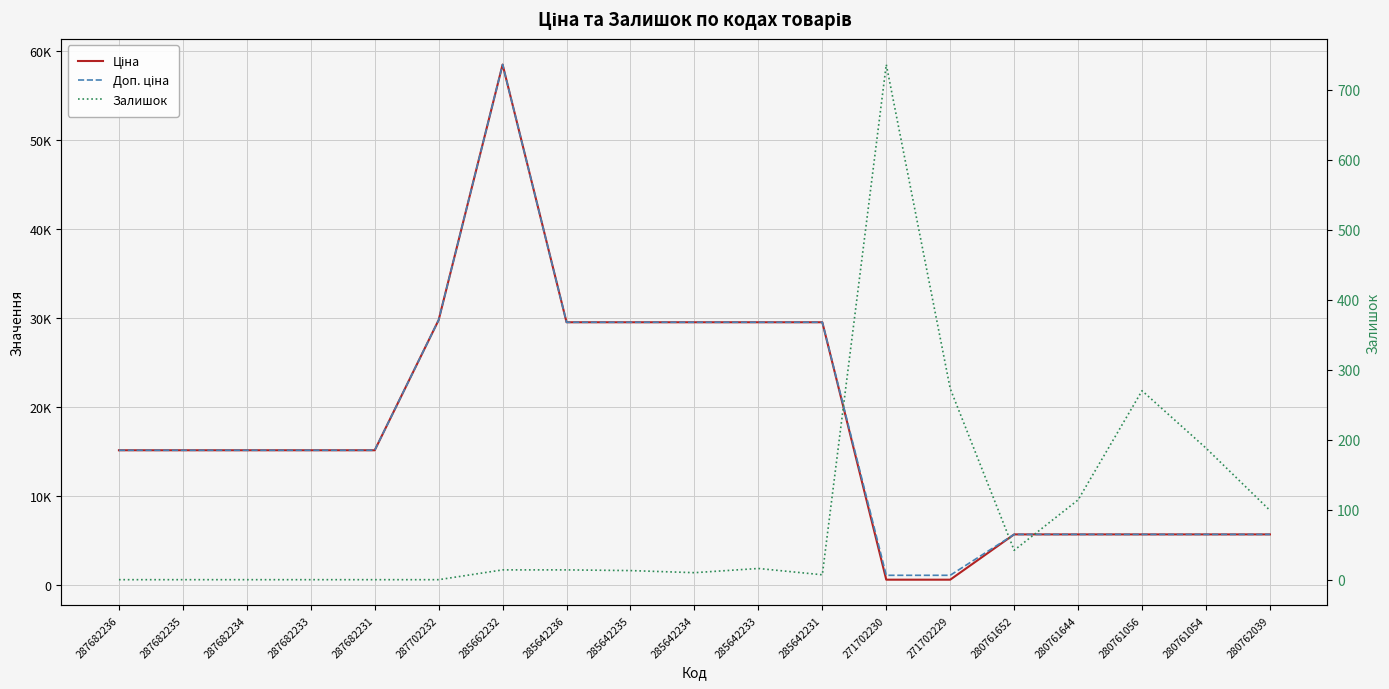

At which category is the sum across all series the highest?

285662232